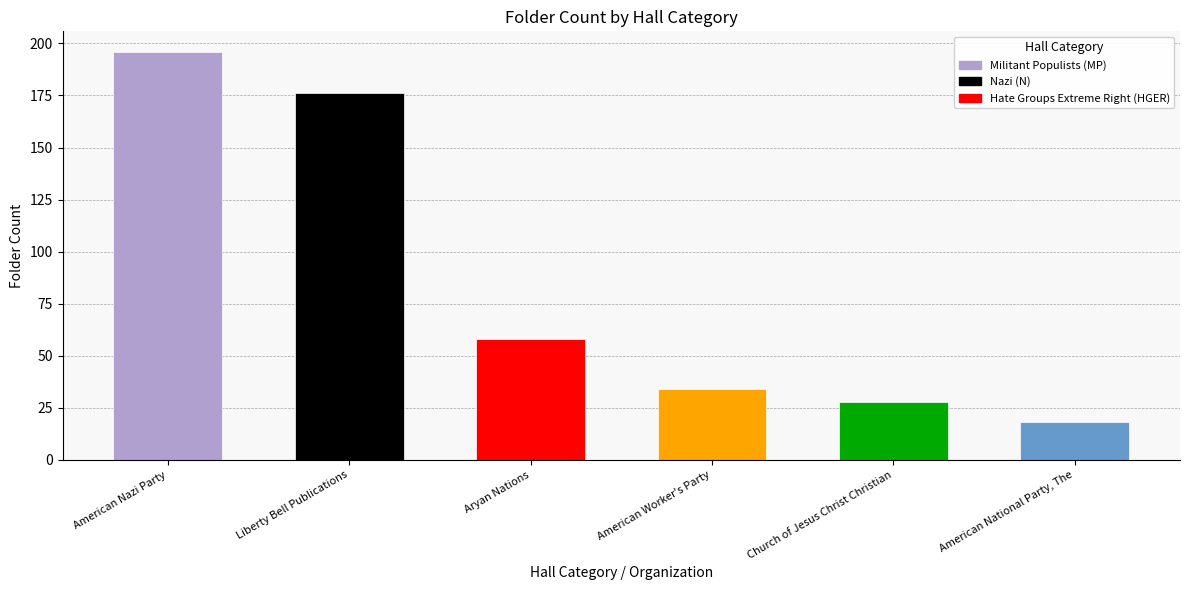

Is it true that the value at American National Party, The is 18?

True